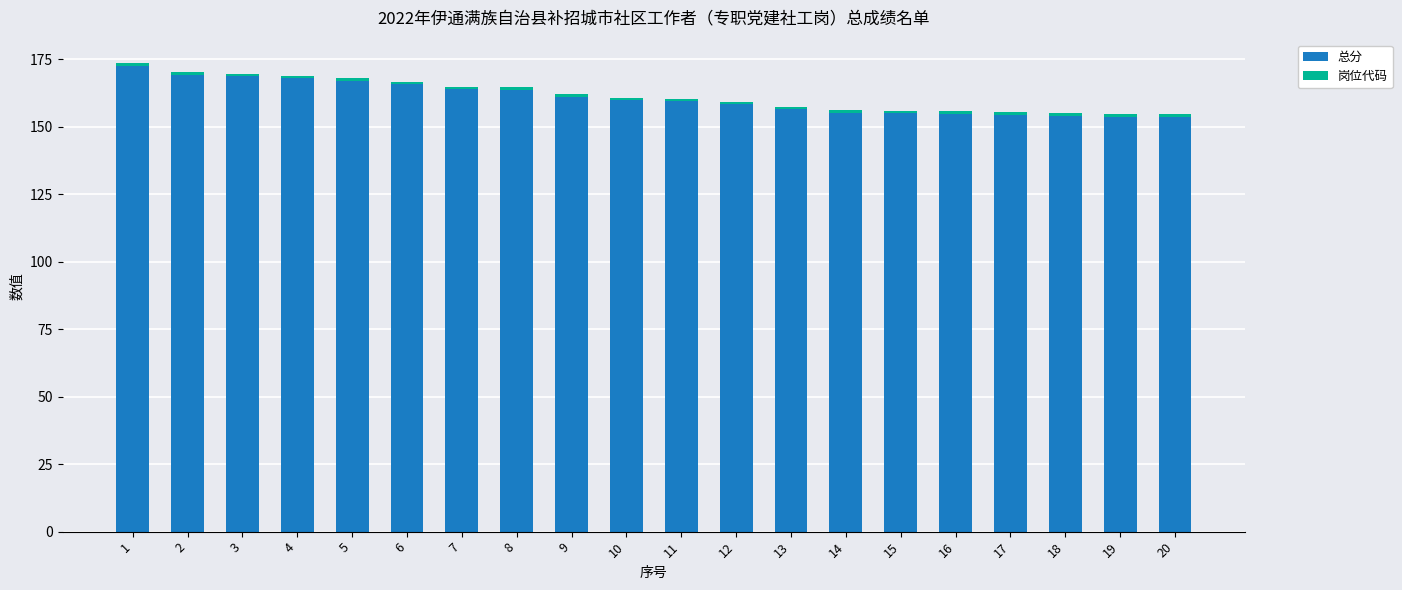

True or false: 总分 has a value of 161.0 at 9.

True